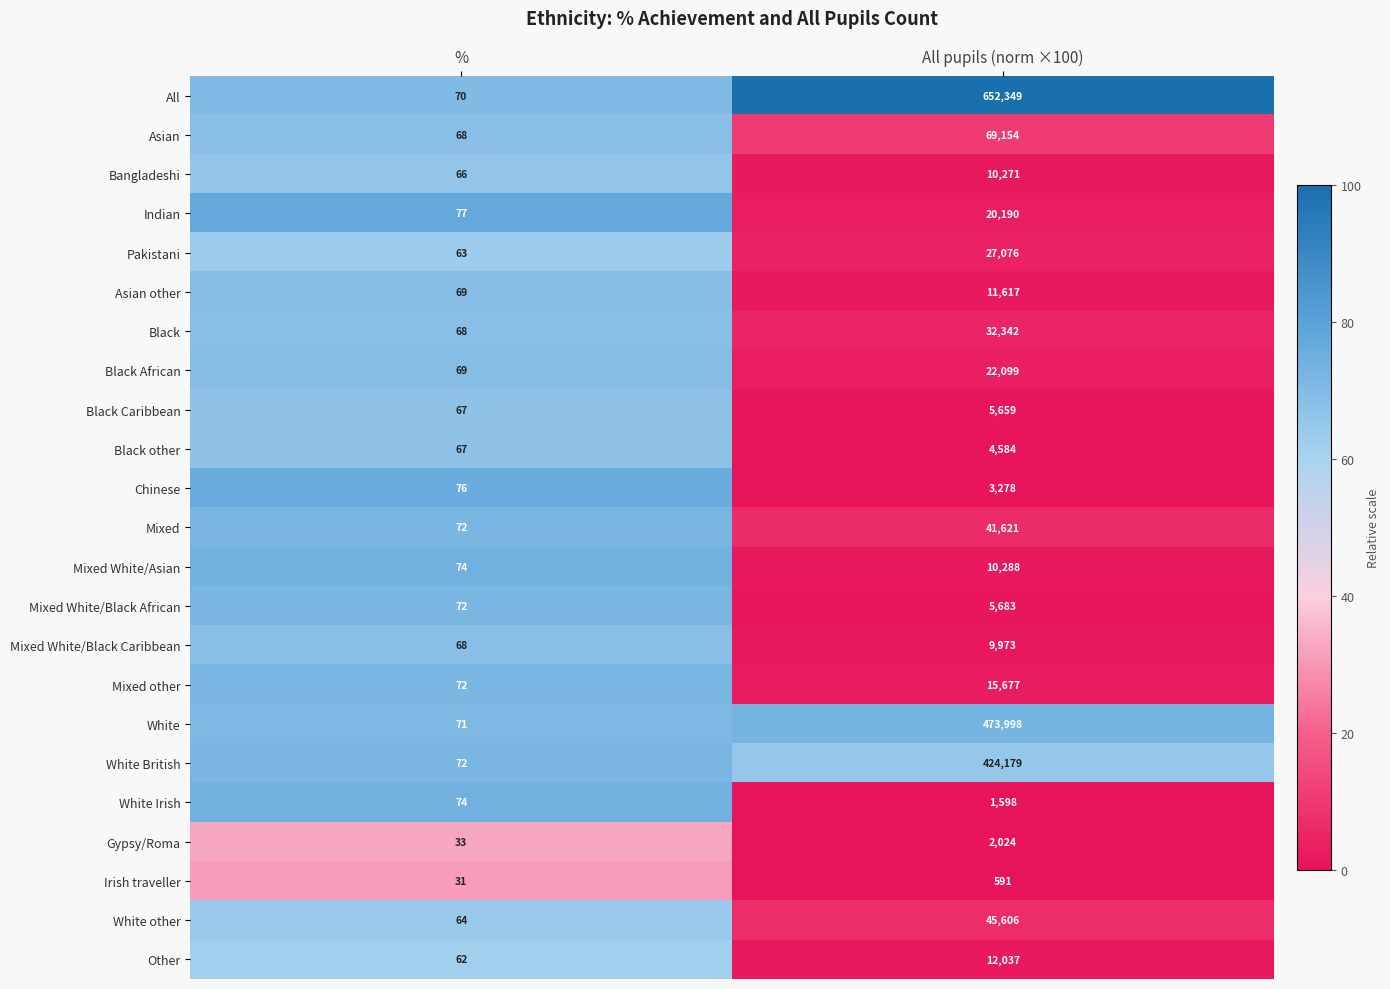

What is the spread (max minus min) of values at All pupils (norm ×100)?

651758